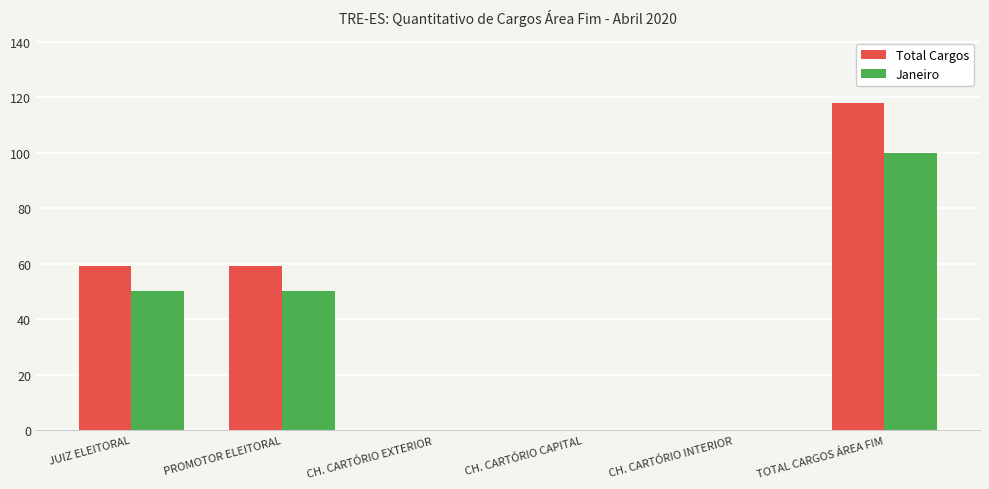

Is it true that Total Cargos equals 75 at TOTAL CARGOS ÁREA FIM?

False